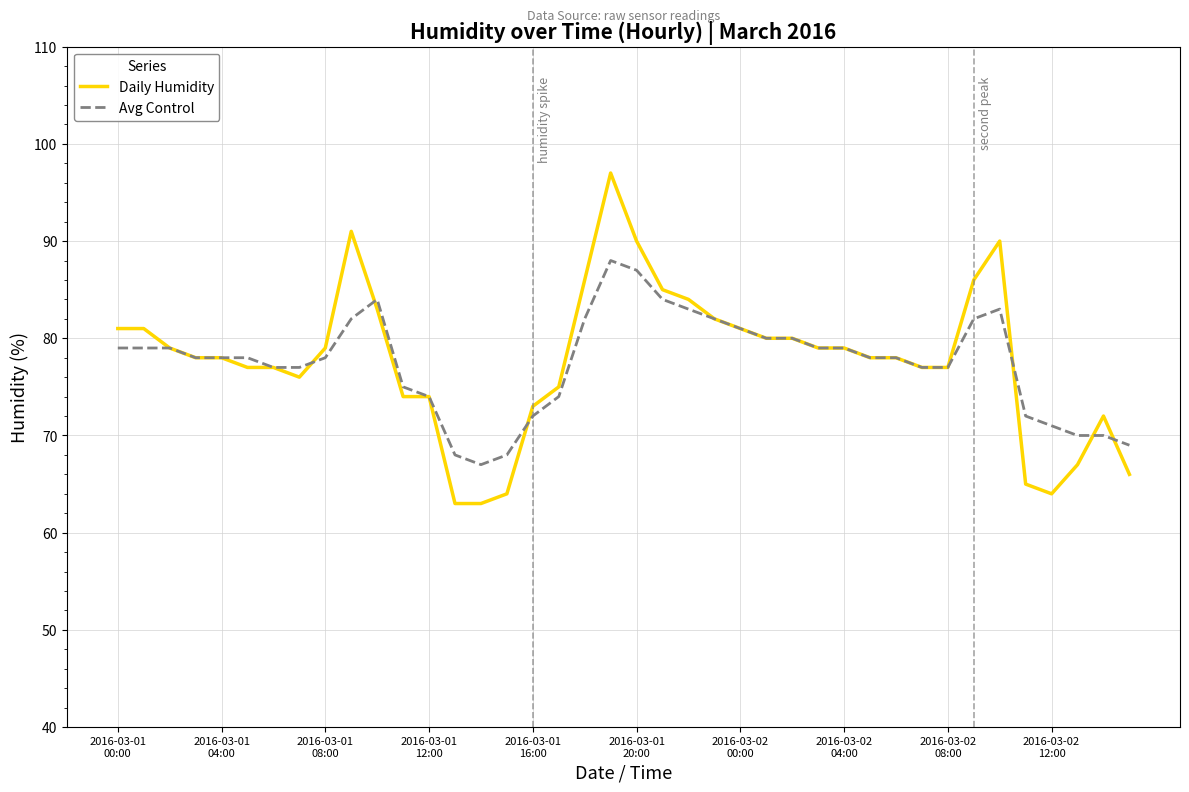

List the series in order of their peak value, lowest first.

Avg Control, Daily Humidity